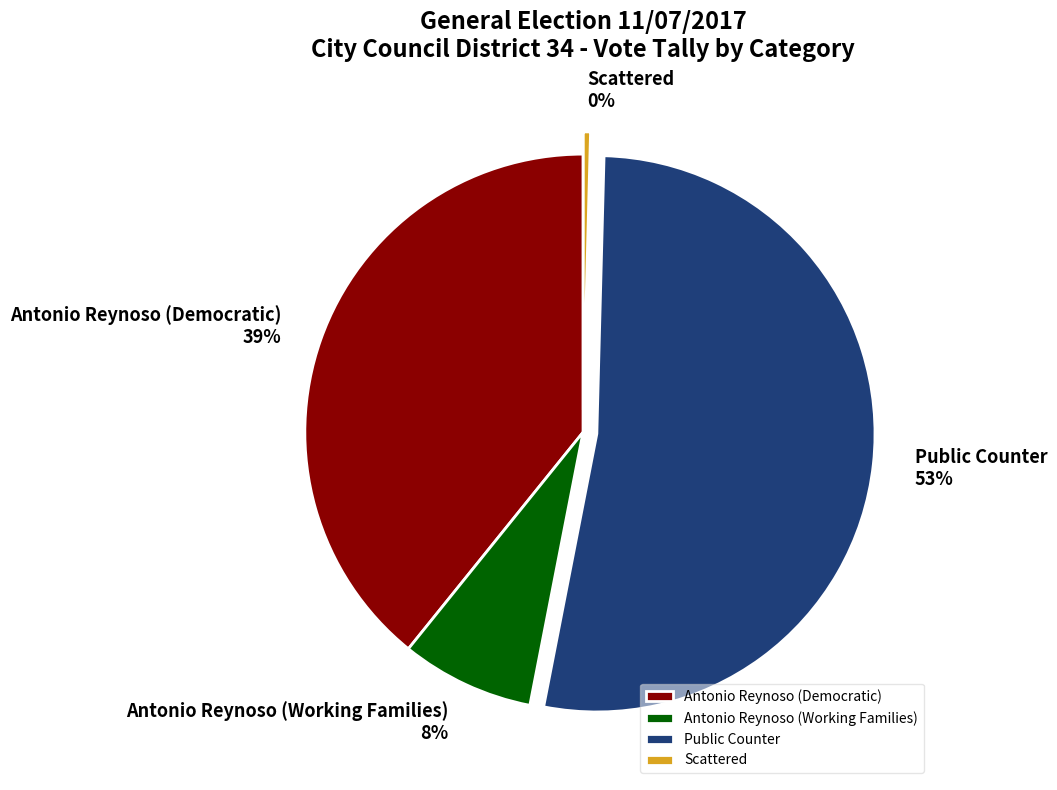

To the nearest percent, what portion does Public Counter represent?

53%